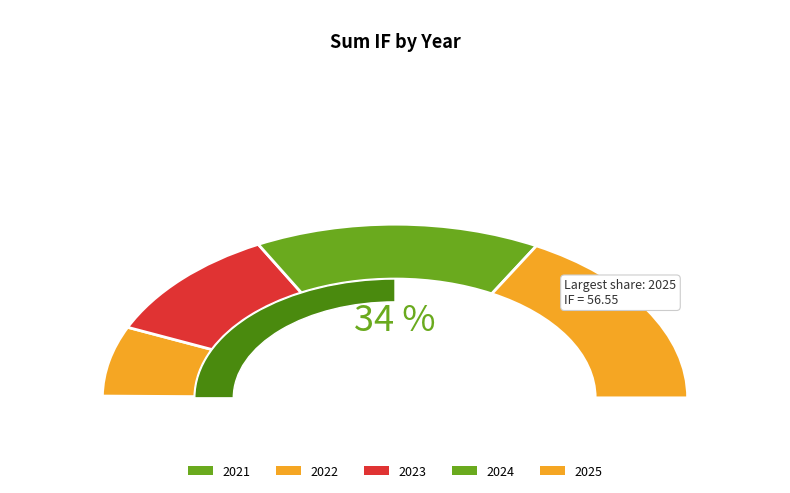

True or false: 2022 accounts for 7% of the total.

False